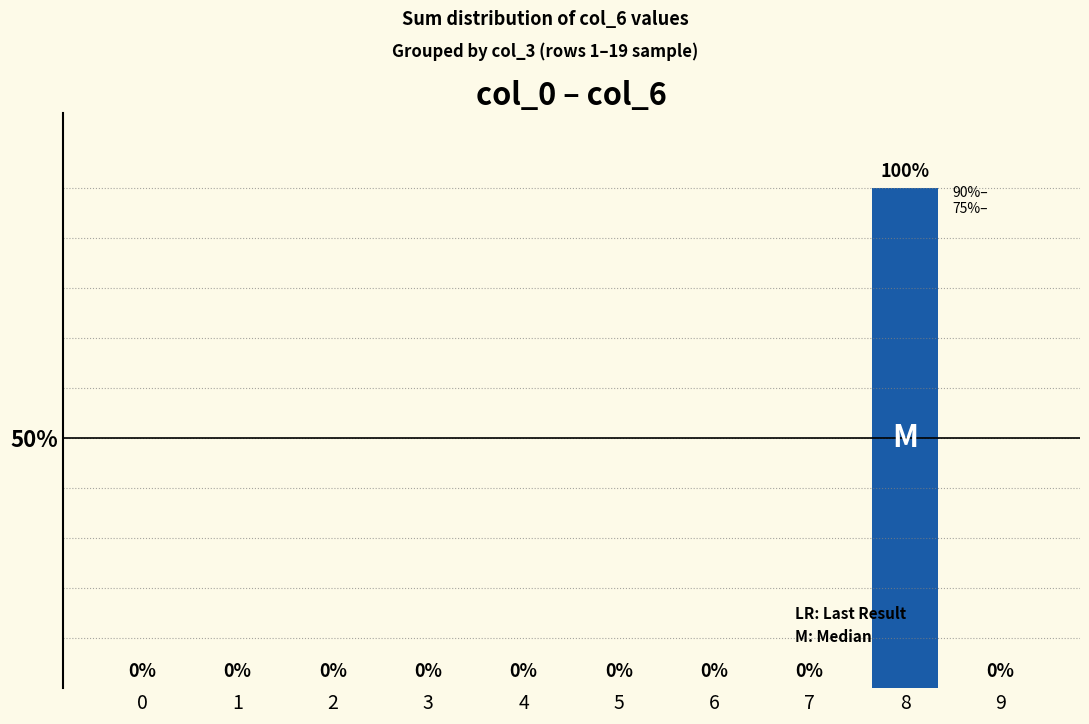

Is it true that the value at 8 is 100?

True